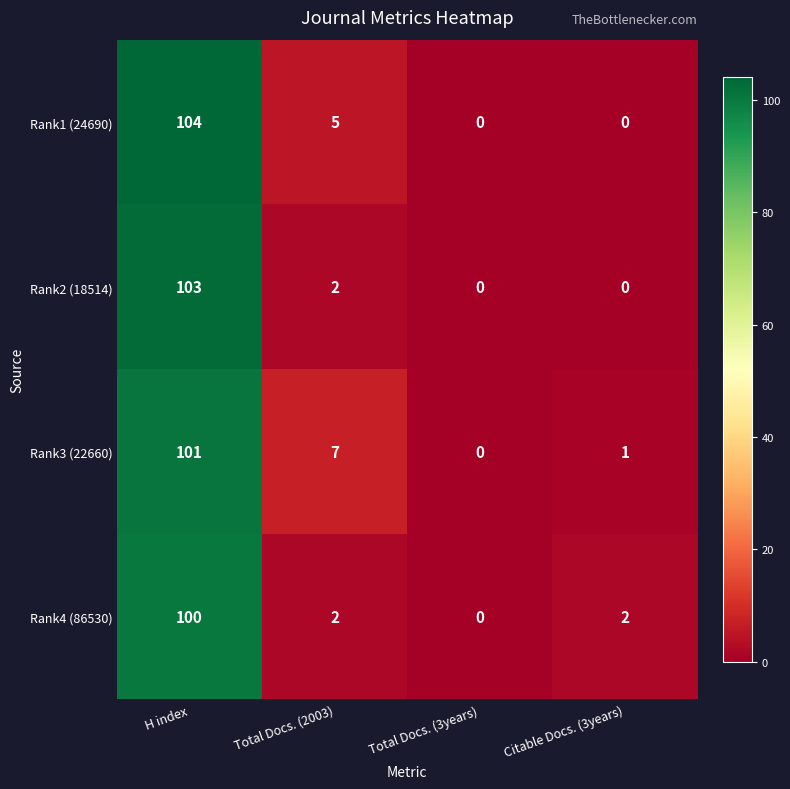

Read the Rank3 (22660) value at H index, to the nearest 50.

100